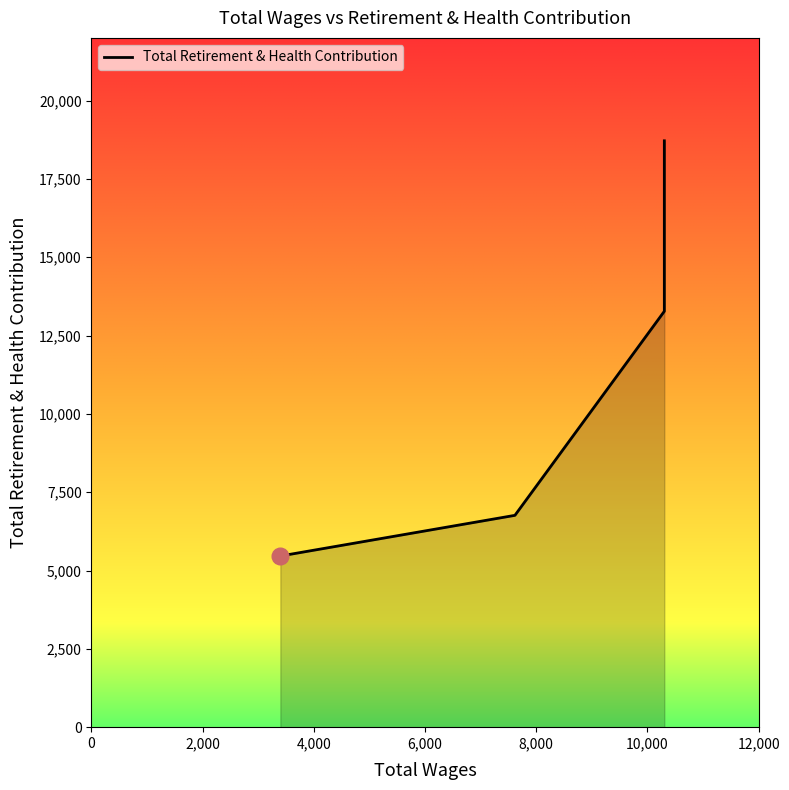

List the labels in order of value, smallest first.

3397.0, 7616.0, 10303.0, 10303.0, 10303.0, 10303.0